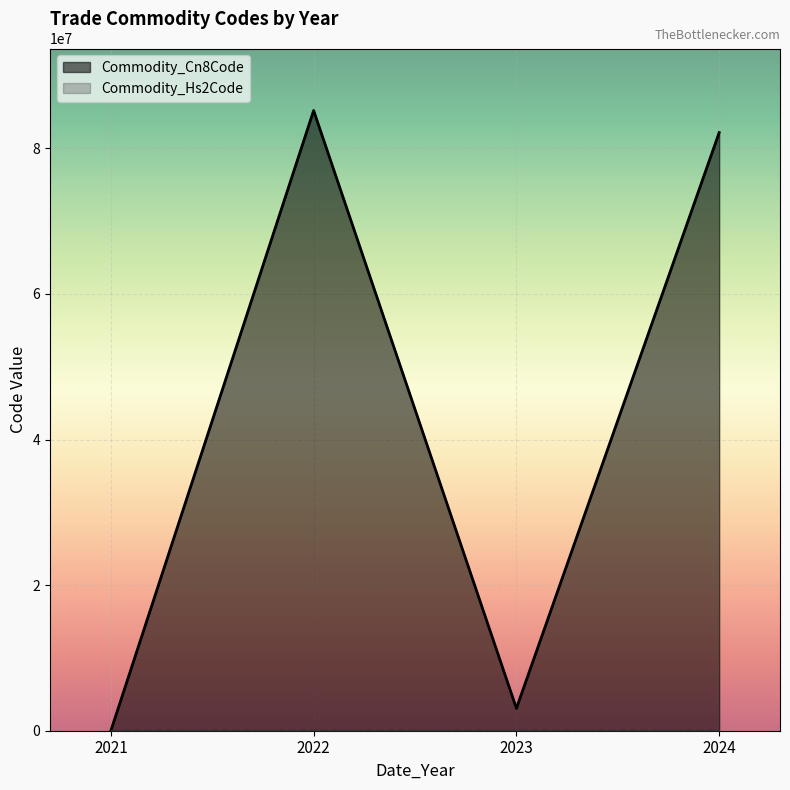

True or false: Commodity_Cn8Code has more than 1 interior local peaks.

False